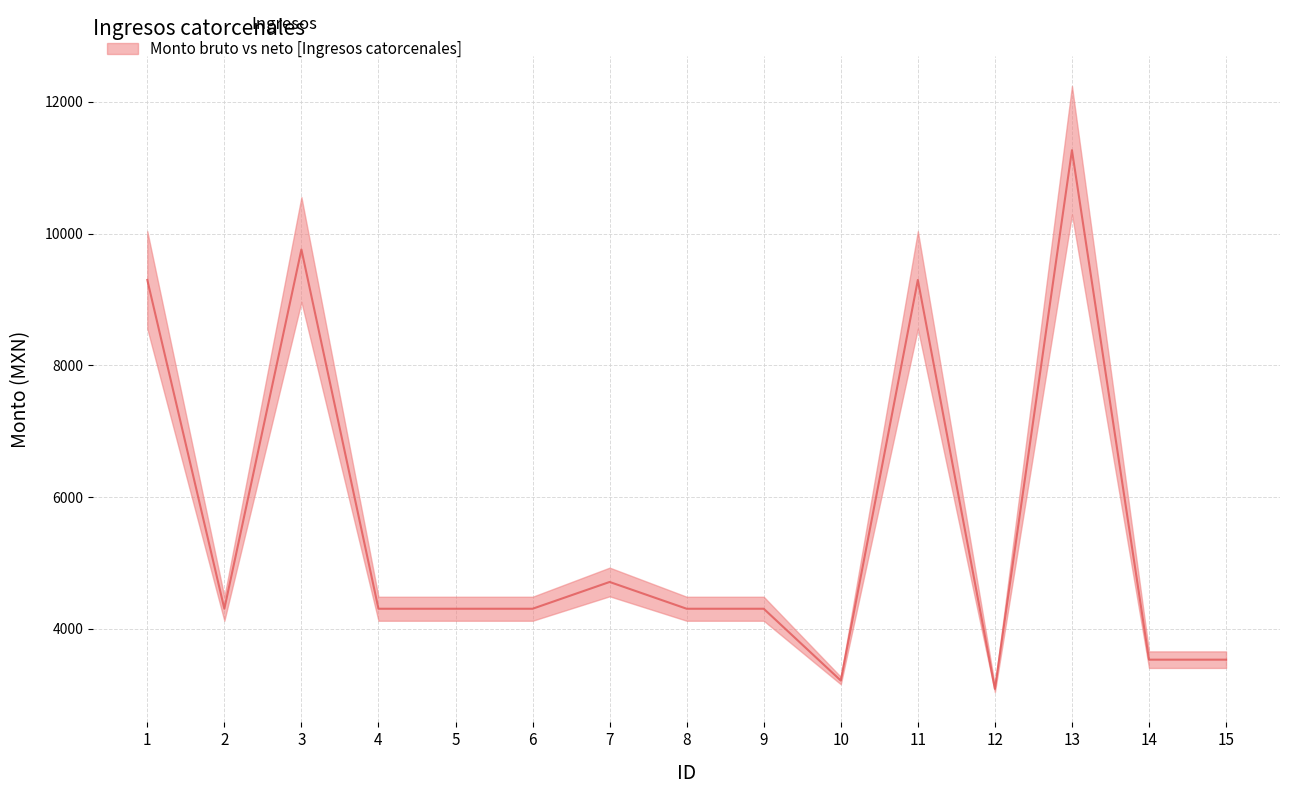

Reading right to left, transcribe all the data shown in this chart.

15=3529.1	14=3529.1	13=11266.4	12=3085.9	11=9296.0	10=3212.1	9=4302.3	8=4302.3	7=4709.0	6=4302.3	5=4302.3	4=4302.3	3=9758.6	2=4302.3	1=9296.0